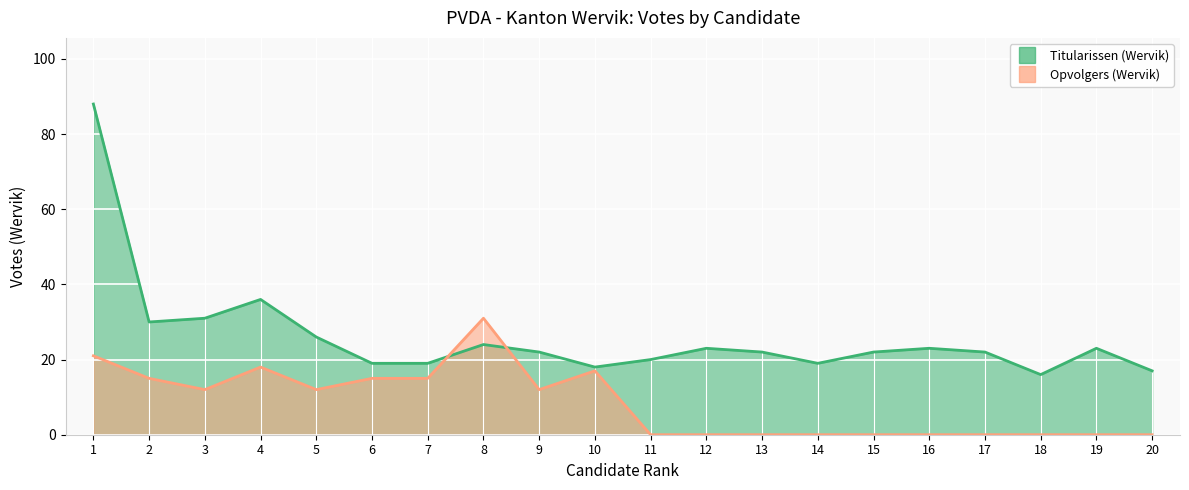

Which series has the widest spread of values?

Titularissen (Wervik)